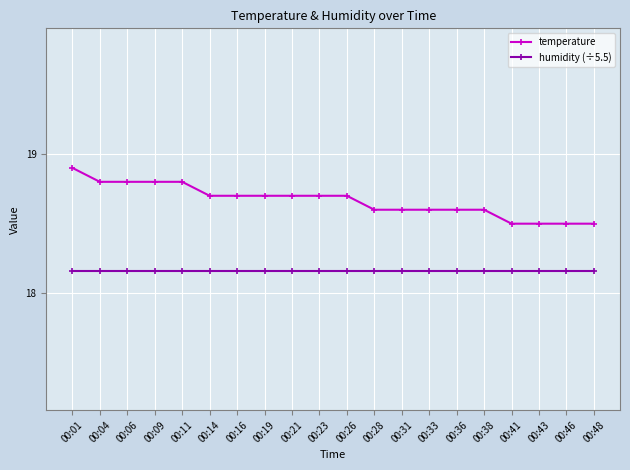

What are all the series names shown in the legend?

temperature, humidity (÷5.5)